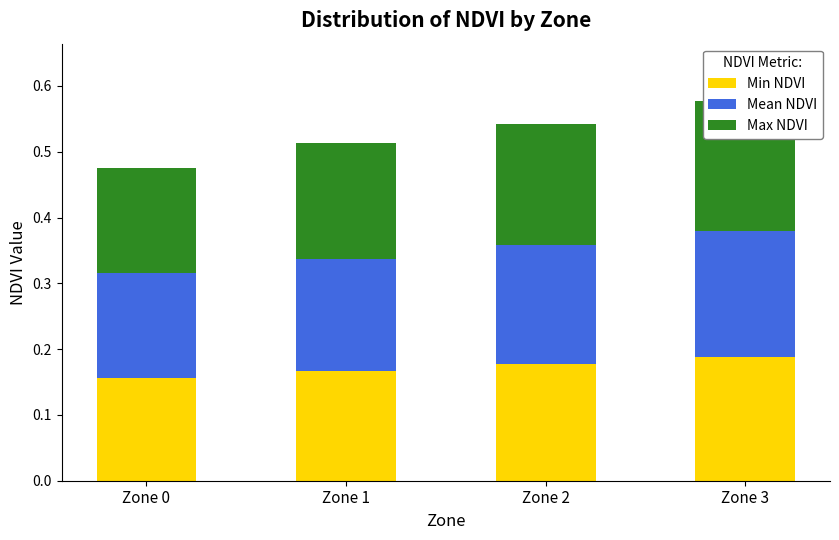

What is the value of the Mean NDVI bar at the 2nd from the left?

0.2